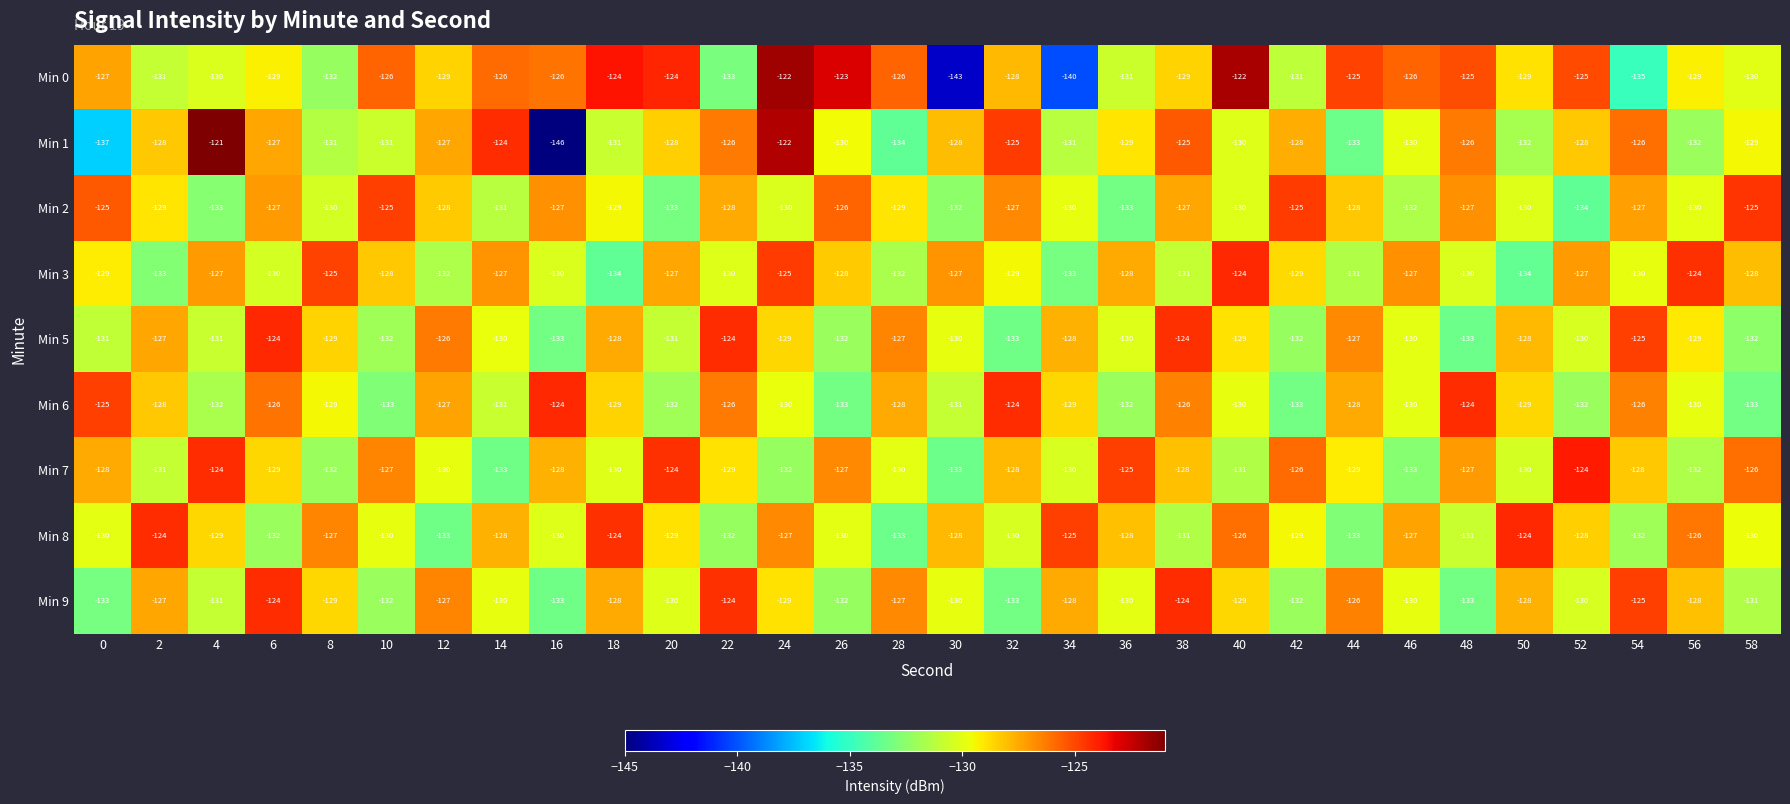

The value of Min 2 at 12 is -53. True or false?

False